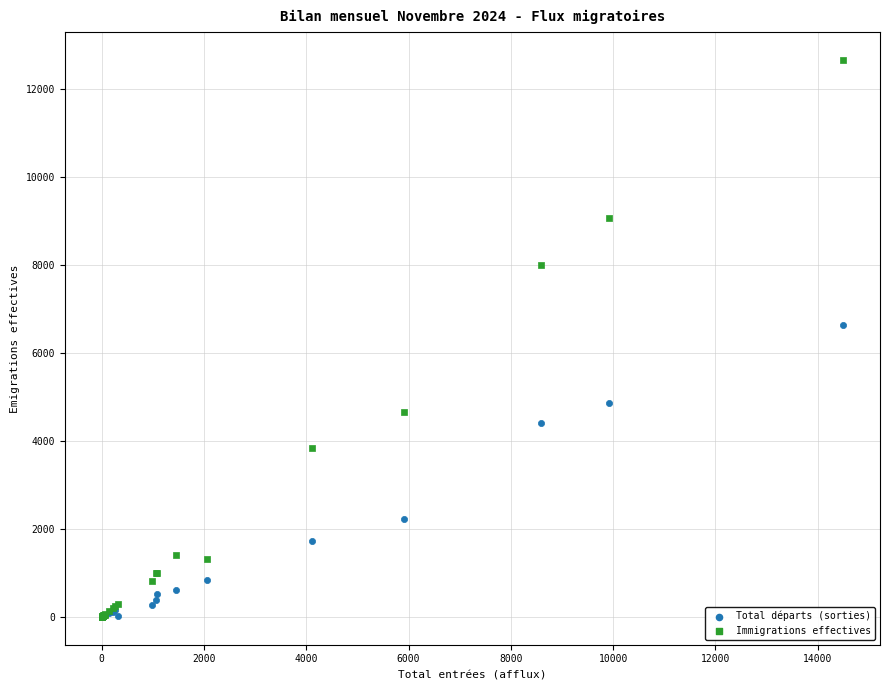

What are all the series names shown in the legend?

Total départs (sorties), Immigrations effectives